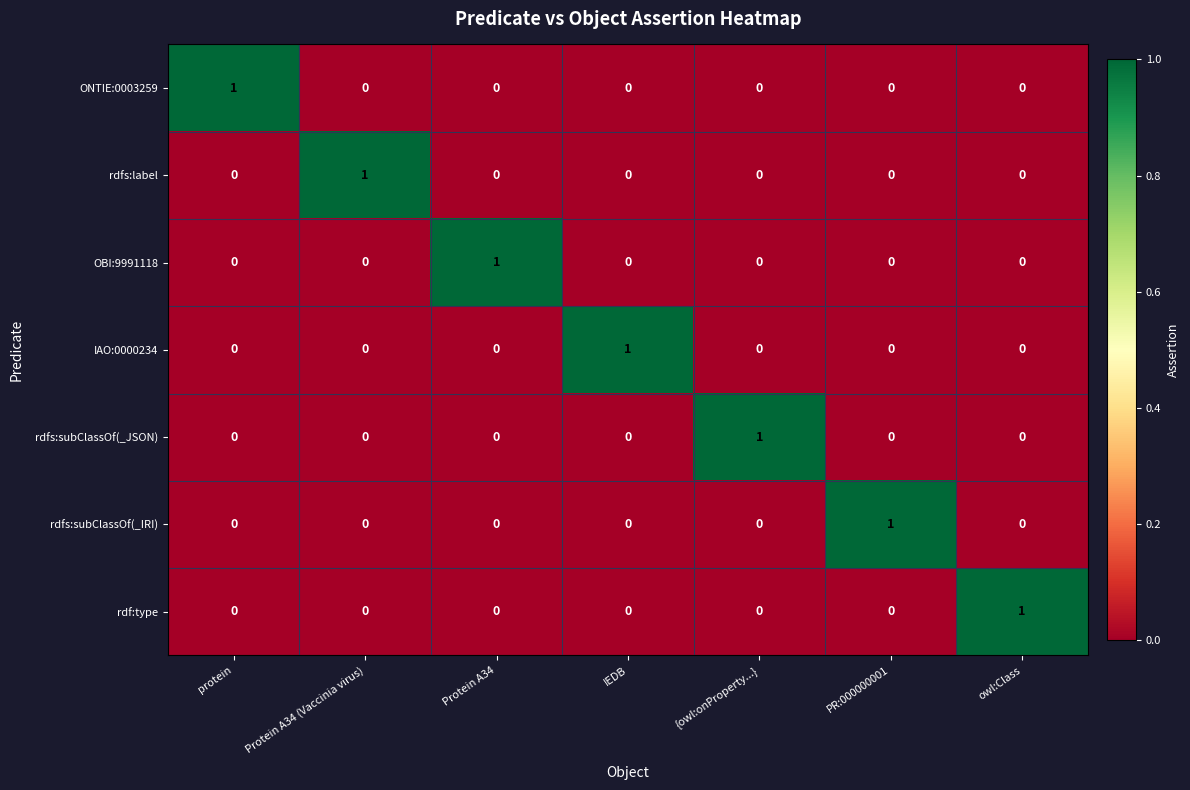

At how many categories does at least one series exceed 0?

7